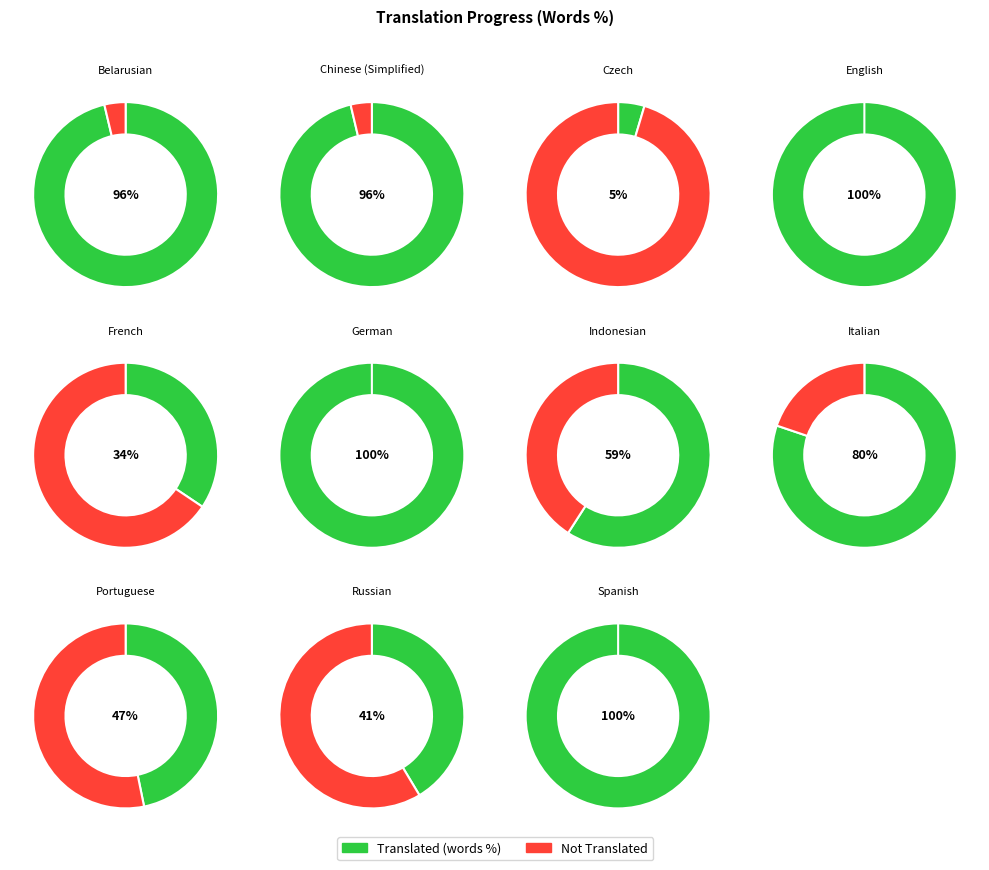

Count the number of slices in the pie.

11